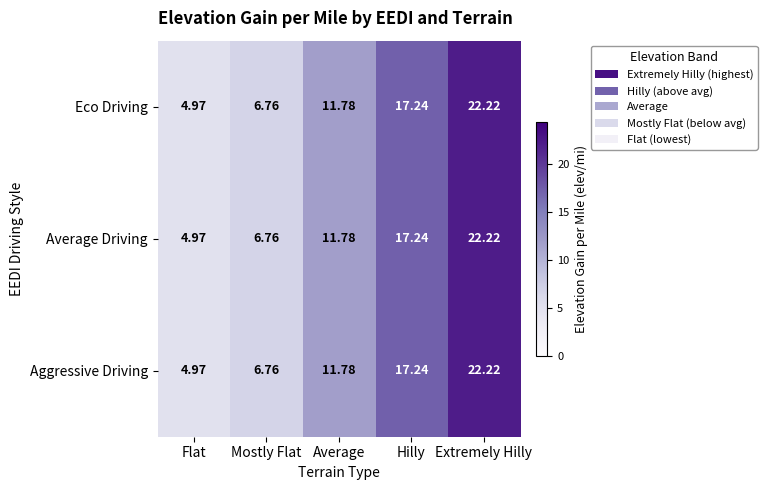

Where does the Average Driving series first go above 11?

Average